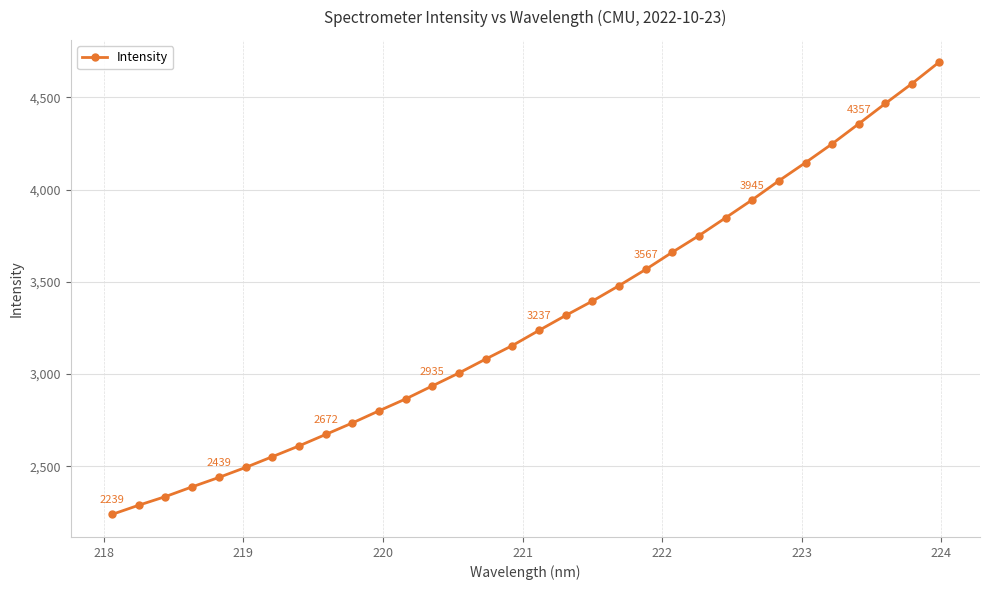

What is the maximum value shown in the chart?

4689.8